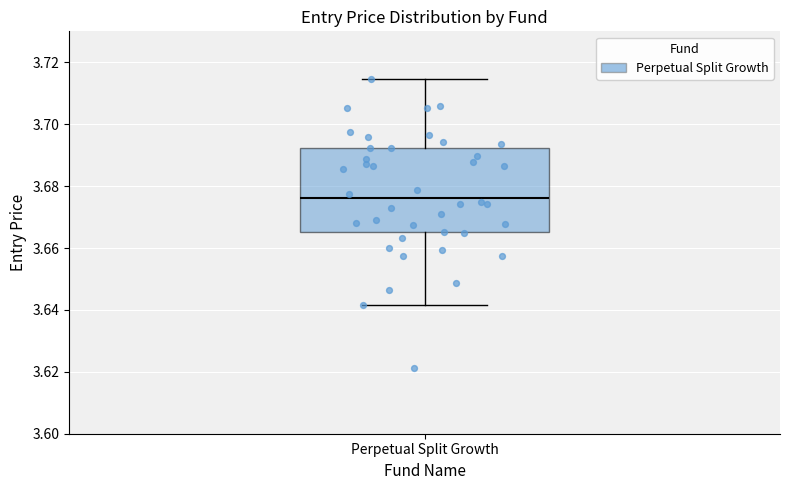

Where does the upper whisker of the box for Perpetual Split Growth end on the y-axis? The values are not printed on the chart, so give them approximately, as read against the axis.

3.714